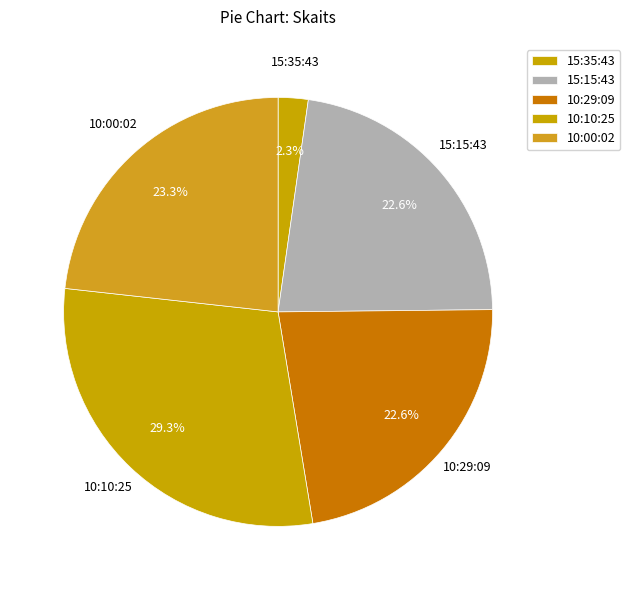

Count the number of slices in the pie.

5